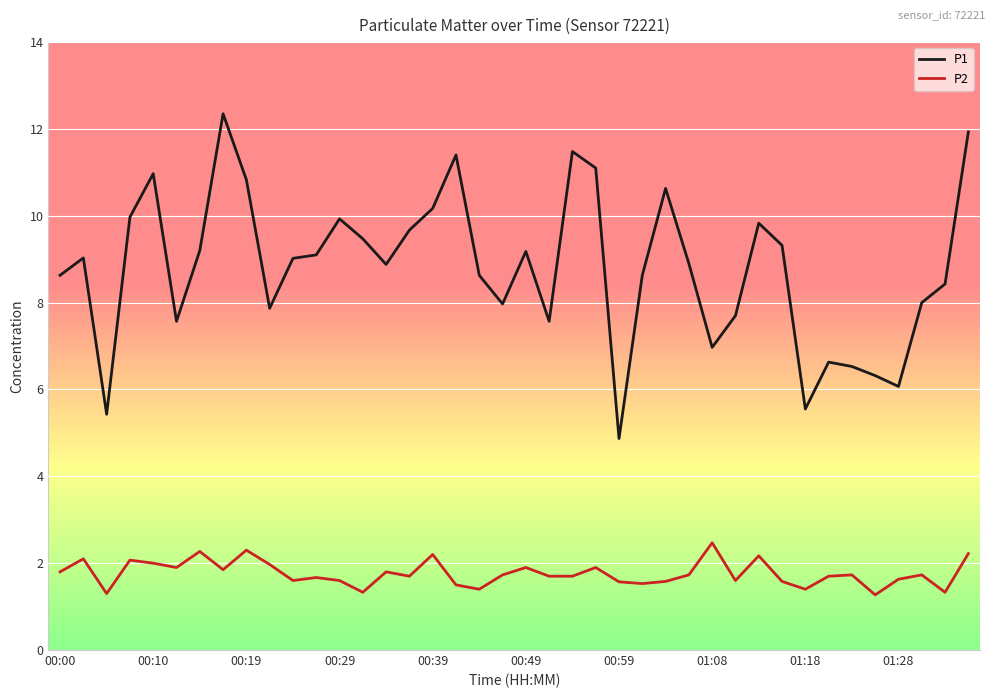

Rank the series by their average value, from lowest to highest.

P2, P1